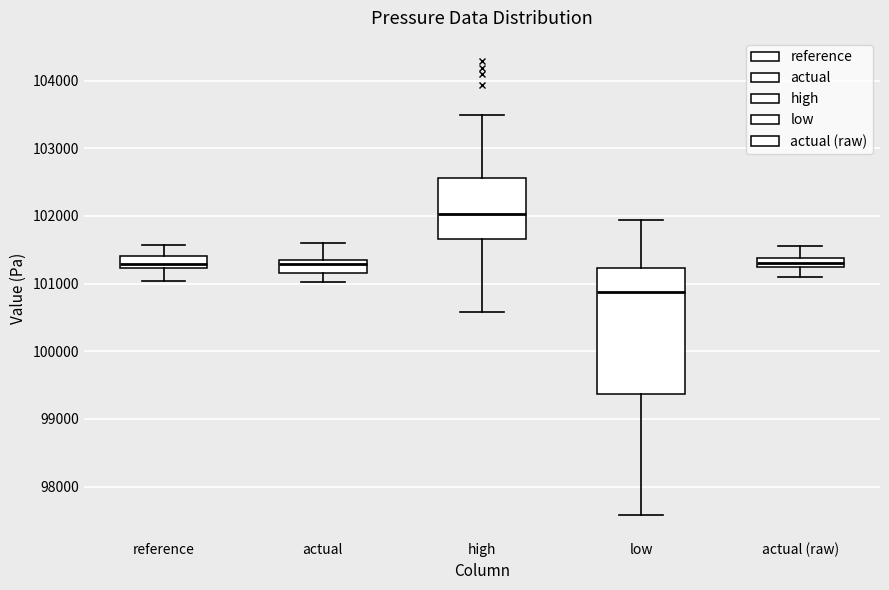

Which box is the tallest, from its lower edge to its upper edge?

low